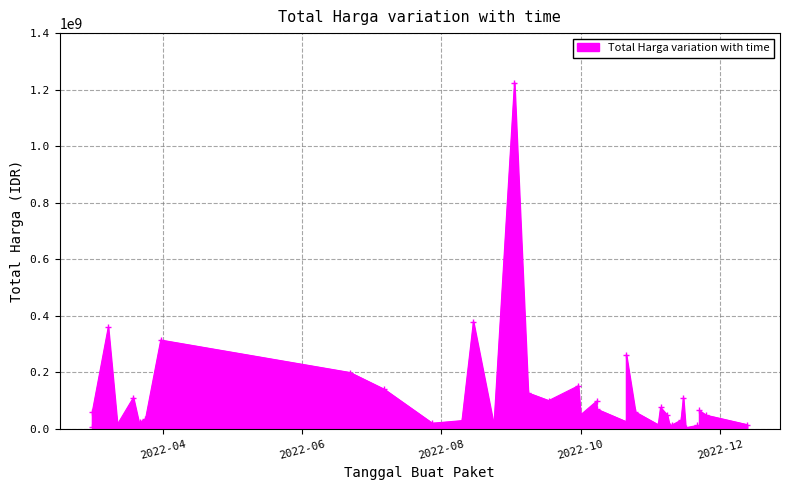

How many interior local peaks (higher than both neighbors) does the data have?

13